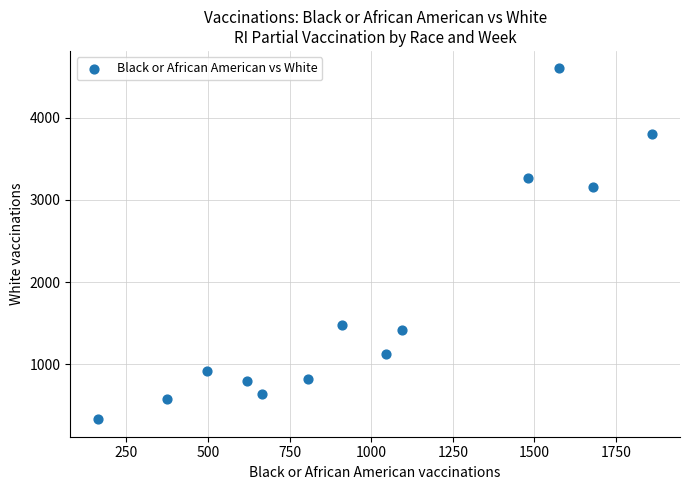

What is the range of X values (max minus min)?

1698